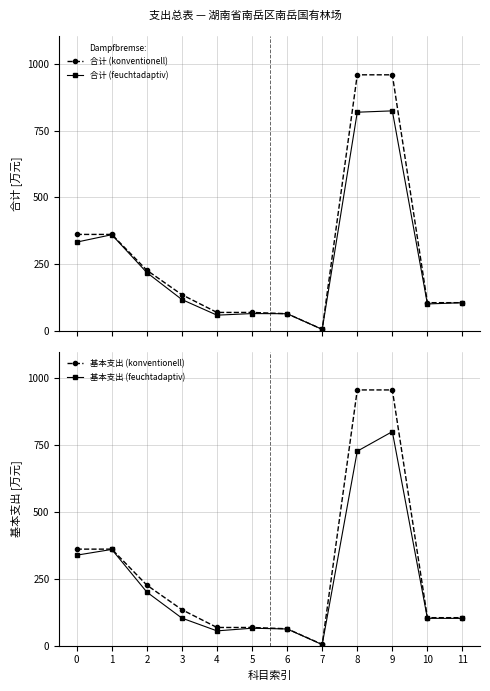

How many data points in 合计 (feuchtadaptiv) are above 116?

6